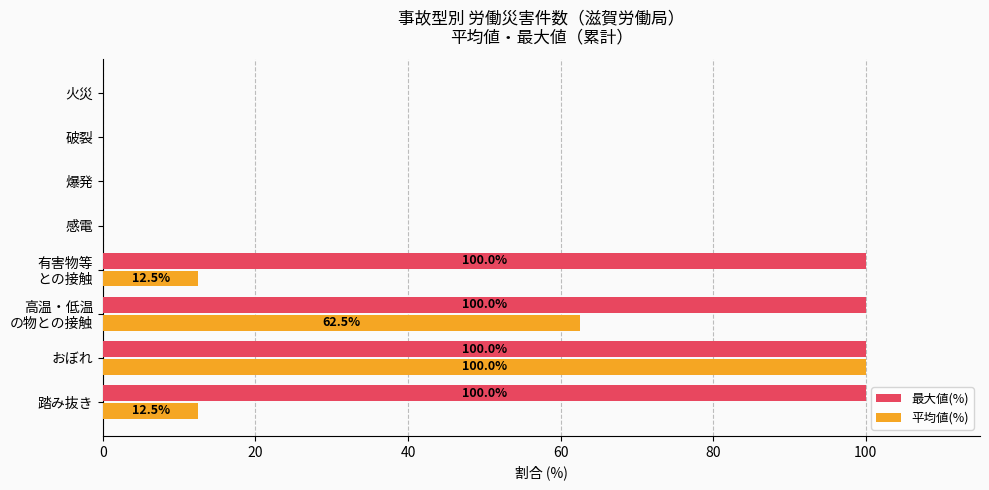

Is it true that 最大値(%) equals 62.9 at 破裂?

False